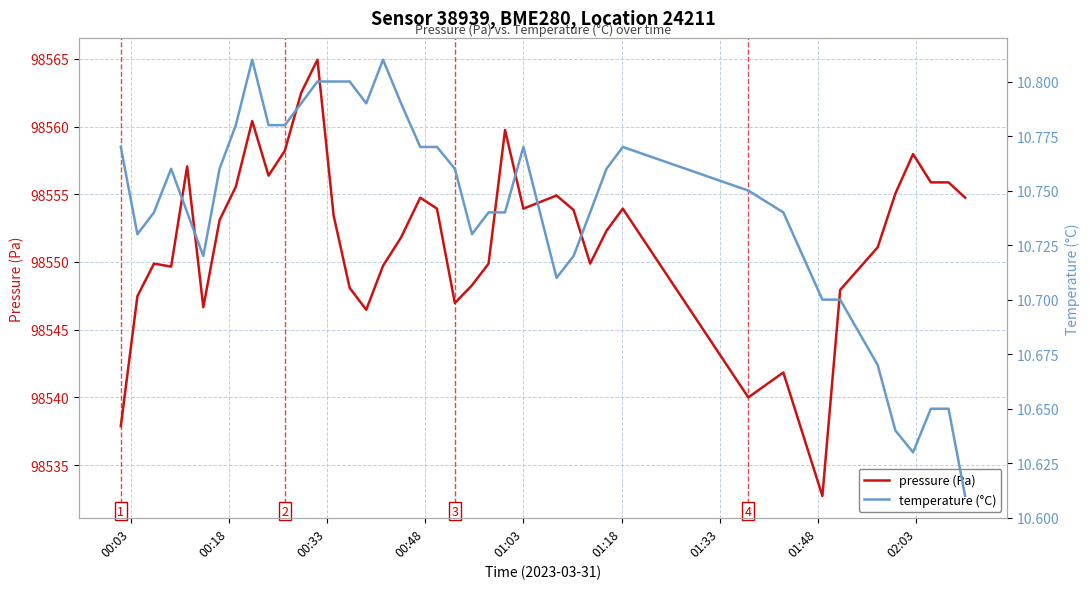

What is the maximum value for pressure (Pa)?

98564.9